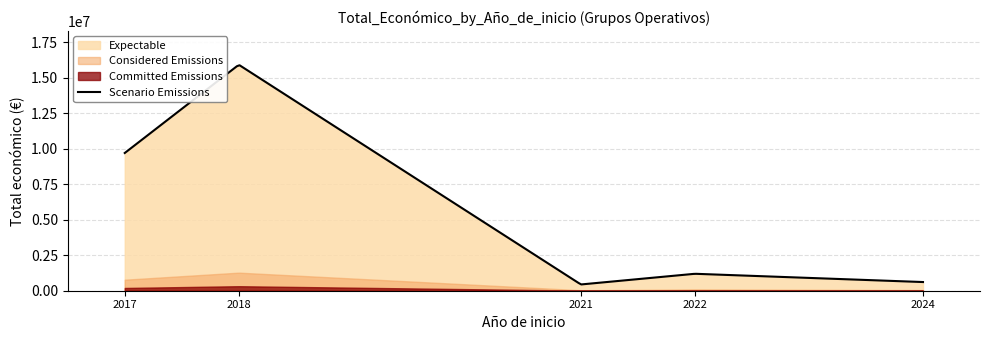

What is the highest value of the Scenario Emissions series?

15871746.4